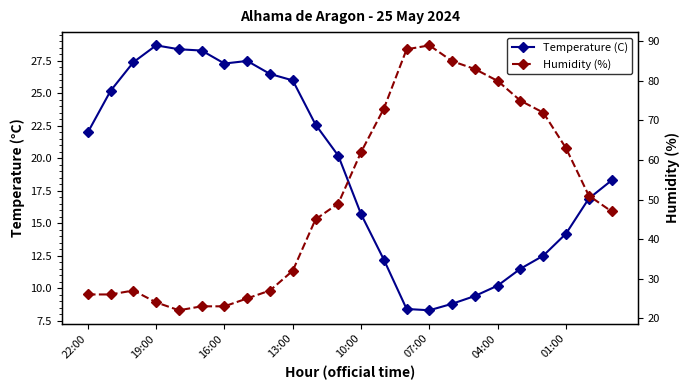

How many intersections are there between Temperature (C) and Humidity (%)?

2